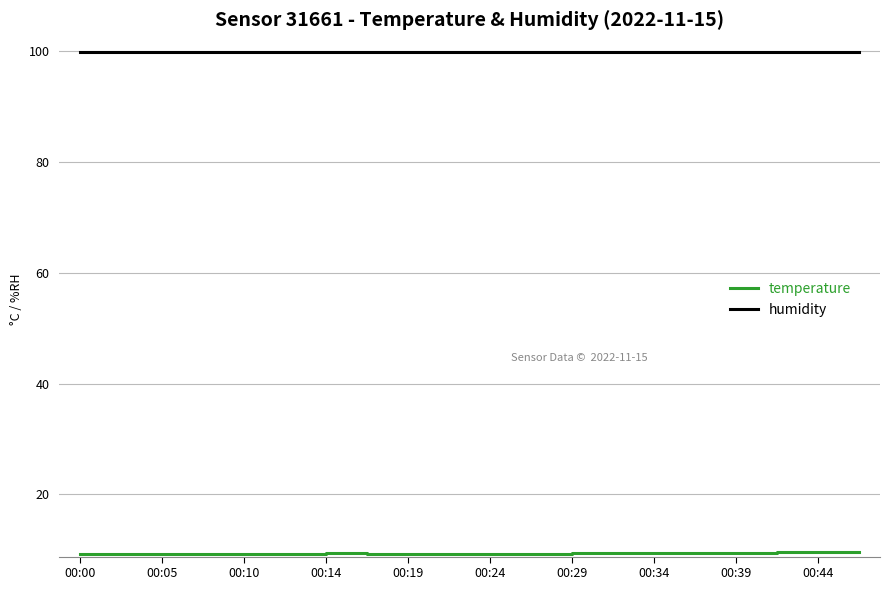

Which series has the largest total across all categories?

humidity